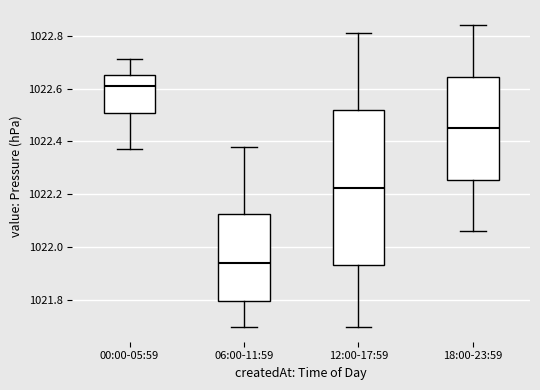

Which box has the lowest median line?

06:00-11:59